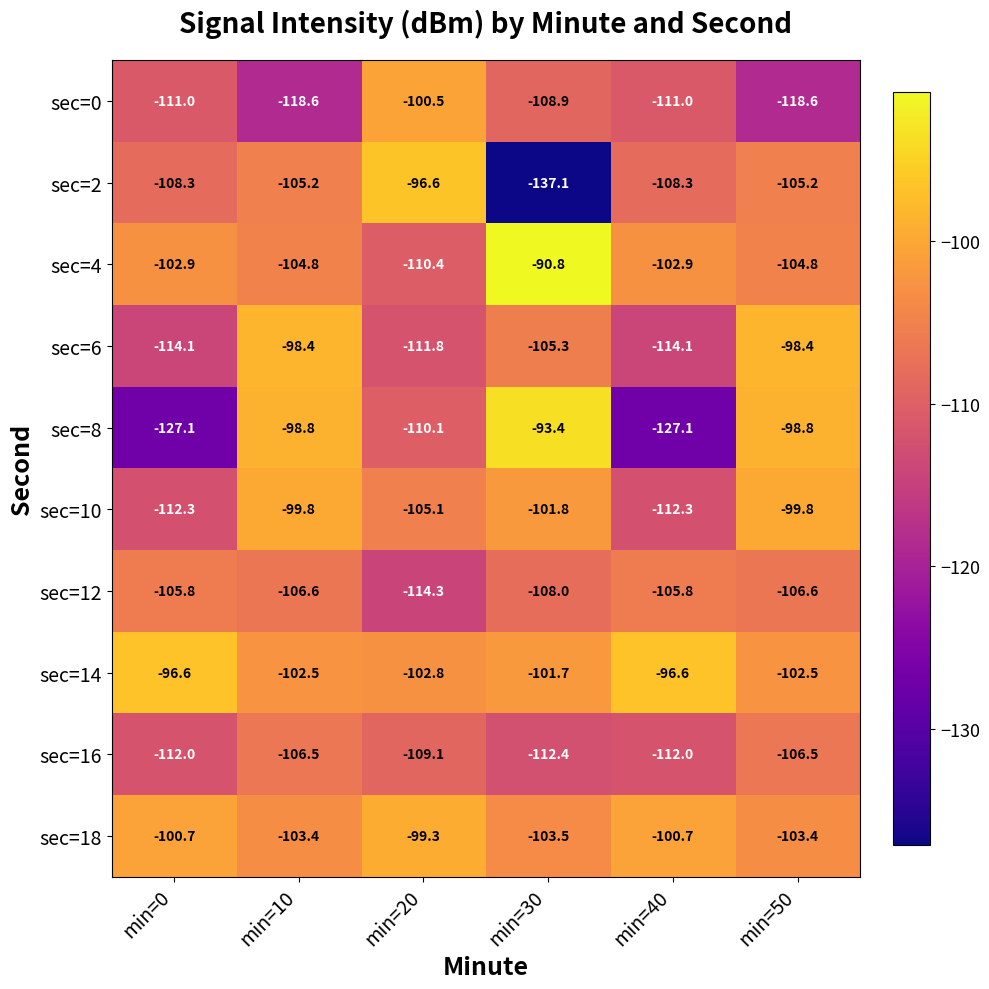

What is the difference between the highest and lowest values at min=20?

17.7